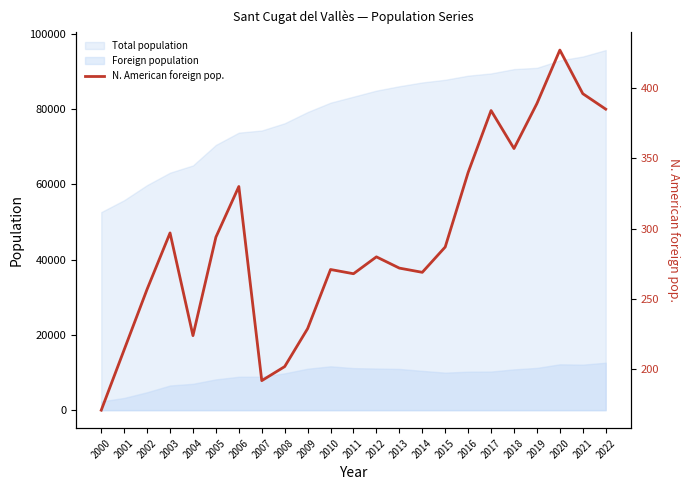

What is the sum of the values at 2012 and 2019?

669